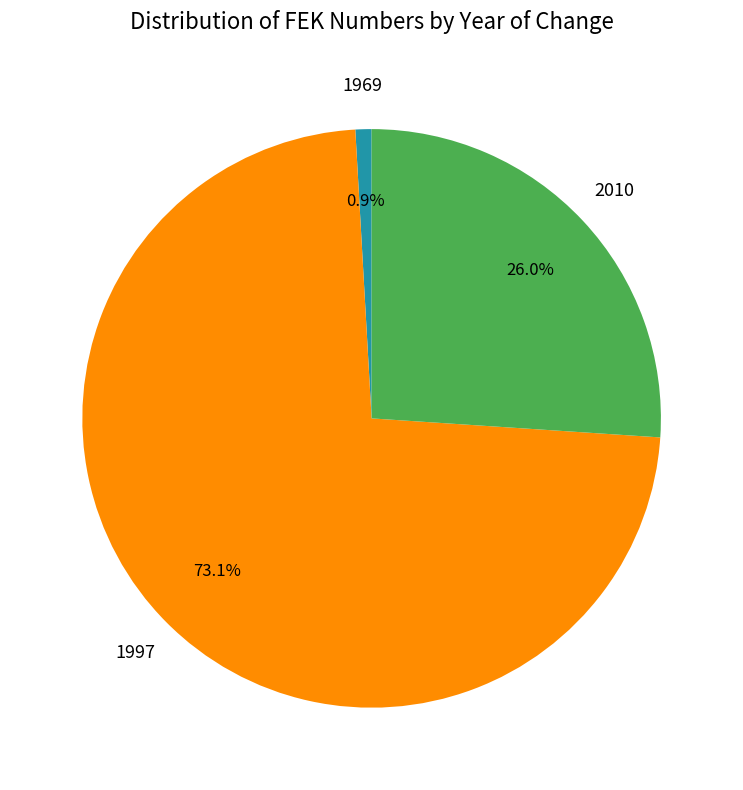

Is there a majority slice in this chart?

Yes